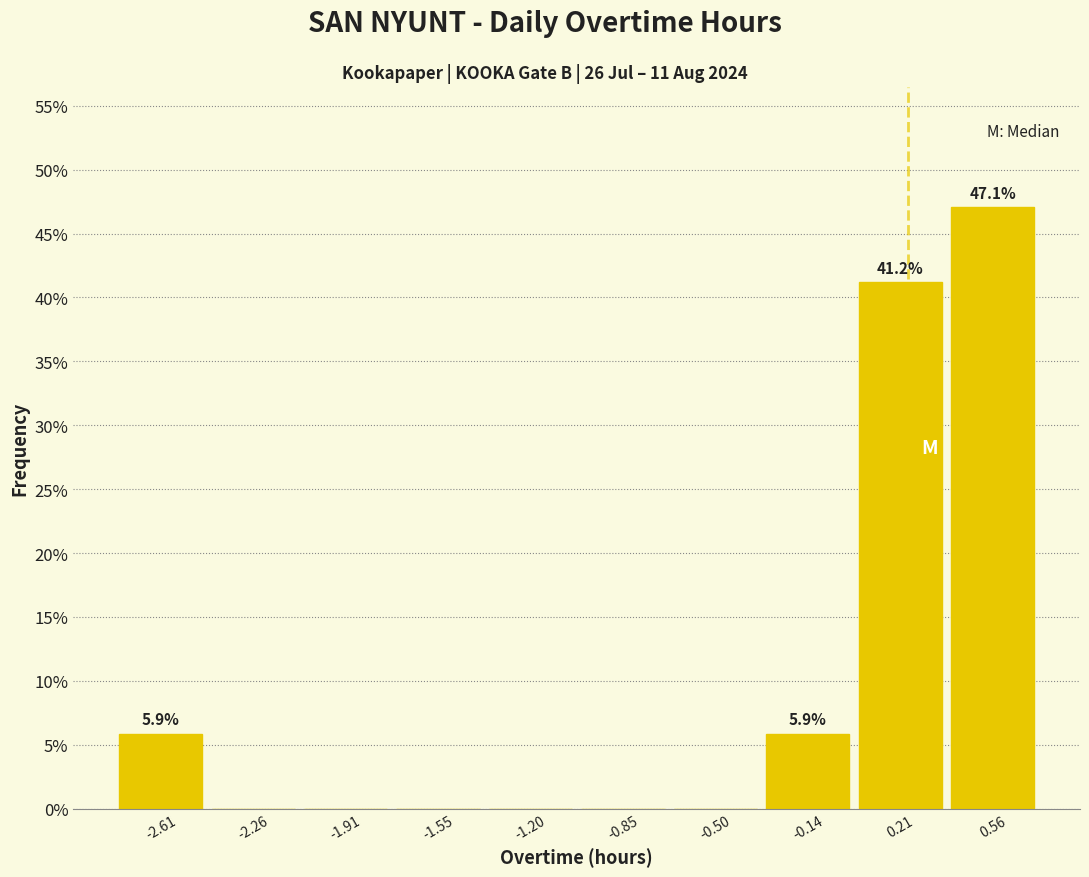

Over which range of the x-axis is the bar tallest?

0.40 to 0.75